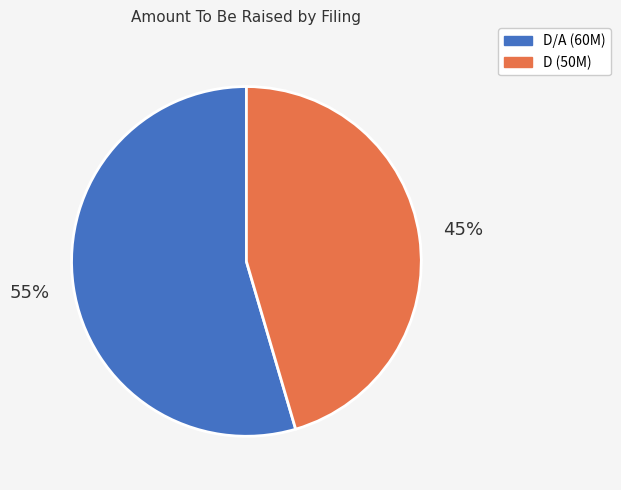

To the nearest percent, what is the average slice percentage?

50%